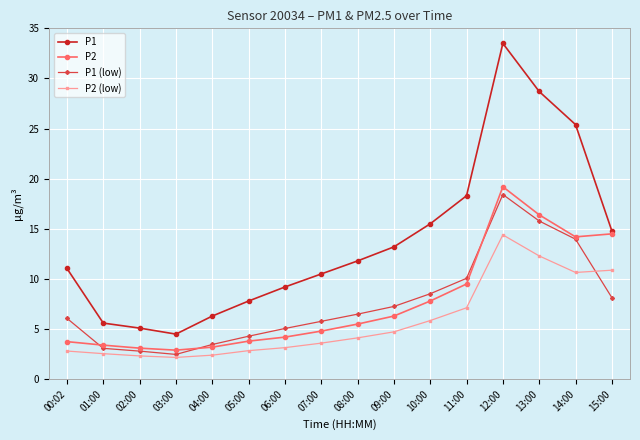

Is the value of P2 at 10:00 greater than the value of P2 (low) at 15:00?

No